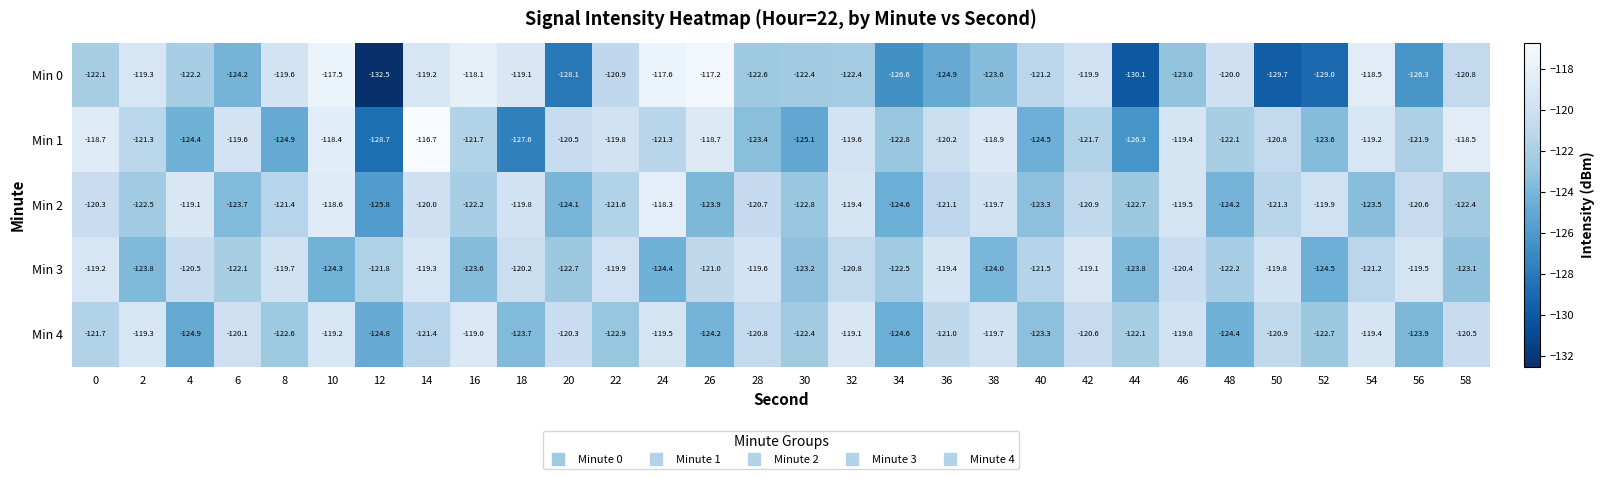

What is the total value across all series at 30?

-615.9